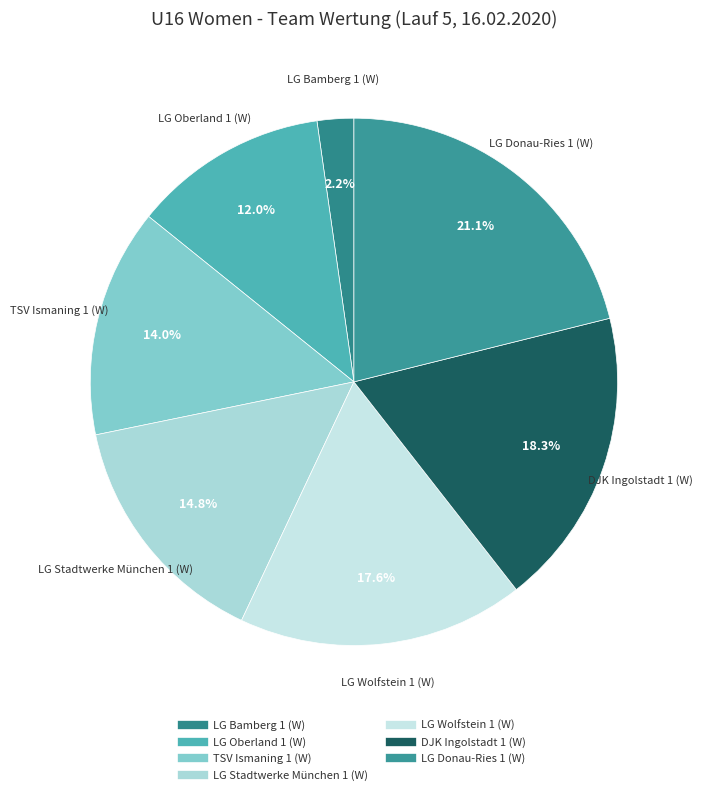

Is it true that LG Wolfstein 1 (W) is 8% of the pie?

False